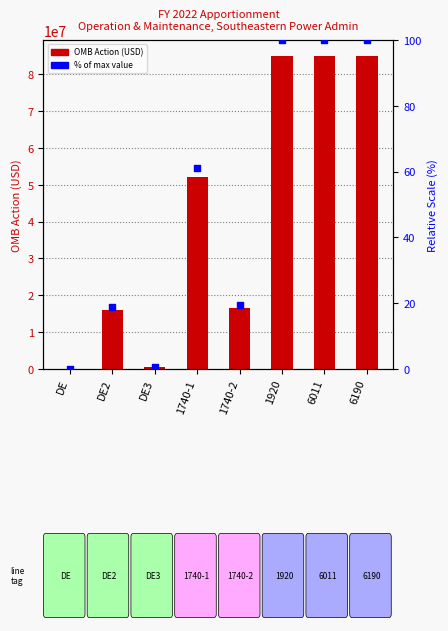

At which category is the sum across all series the highest?

1920